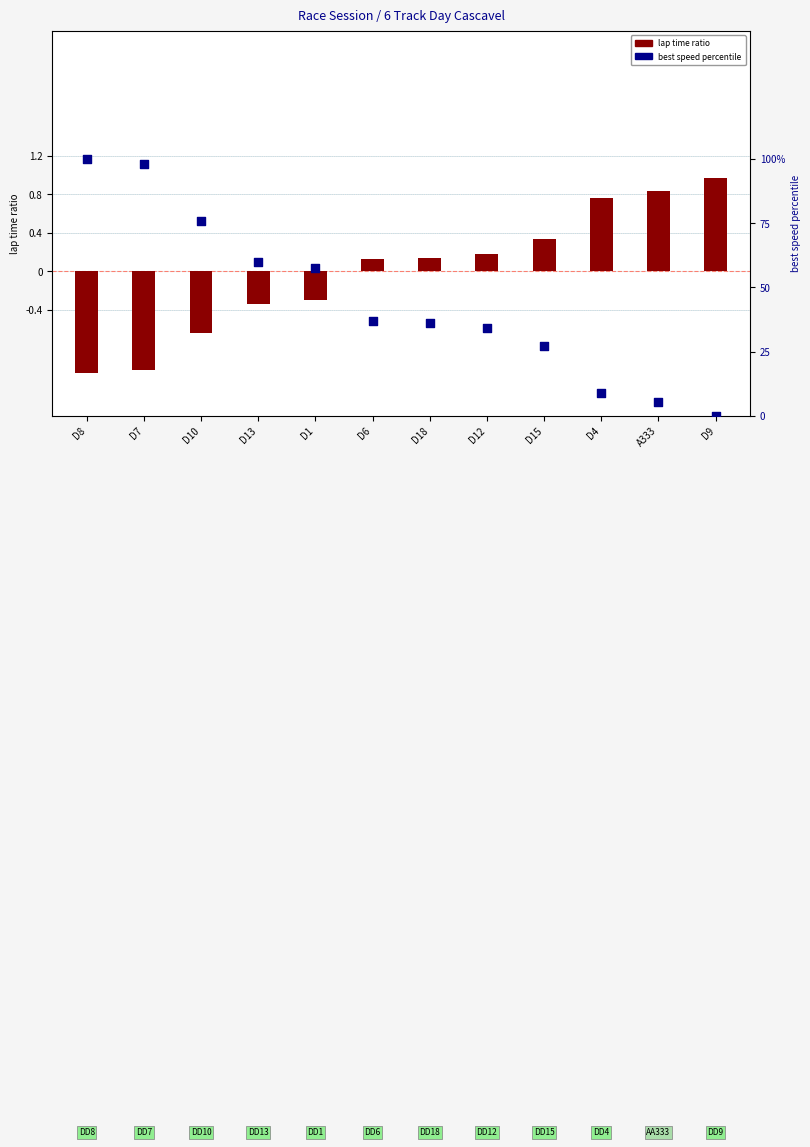

Is the value of lap time ratio at D4 greater than the value of best speed percentile at D1?

No